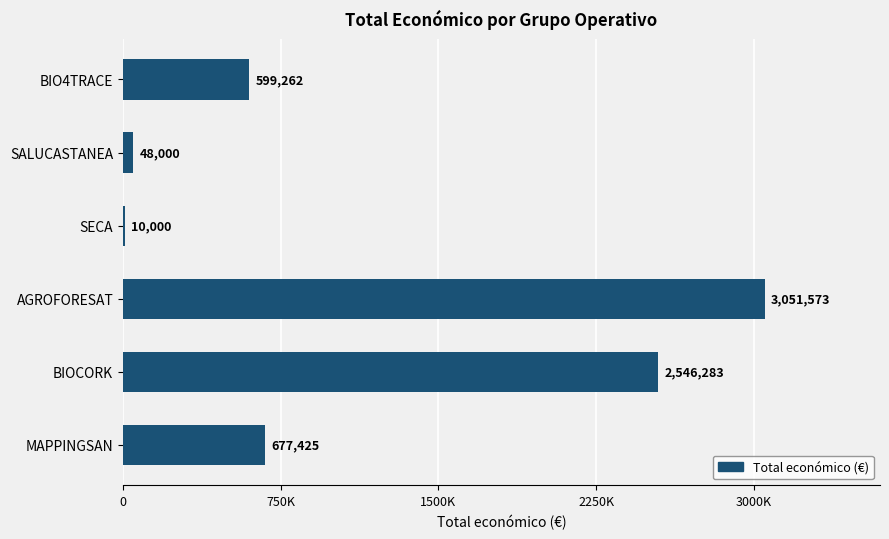

Which label corresponds to the largest value in the chart?

AGROFORESAT